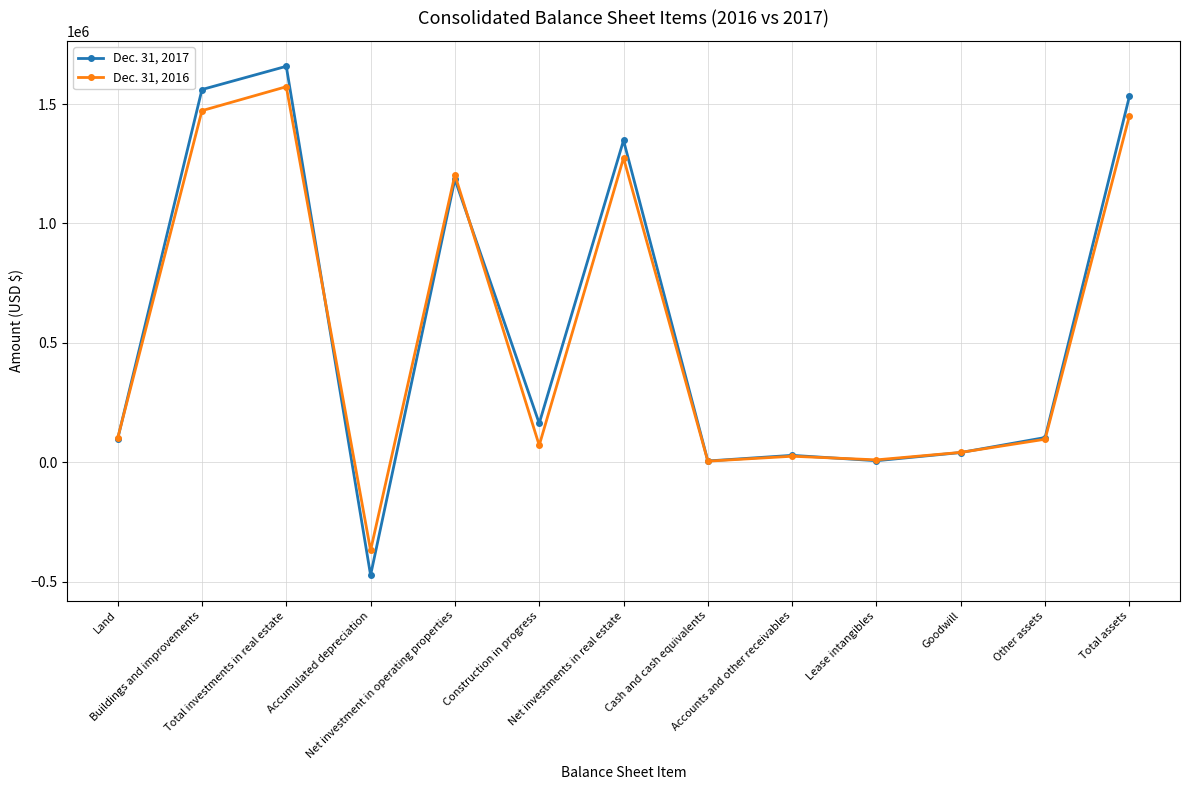

At how many categories does at least one series exceed 881280?

5